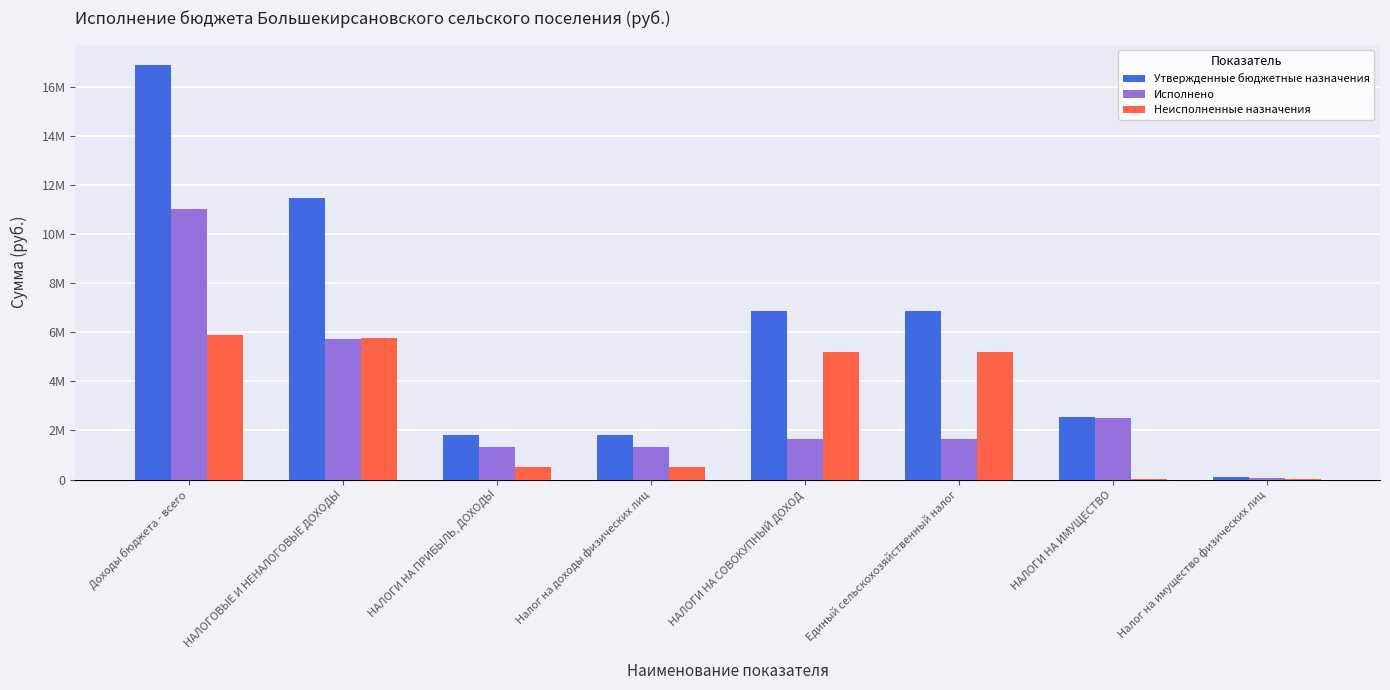

What are all the series names shown in the legend?

Утвержденные бюджетные назначения, Исполнено, Неисполненные назначения